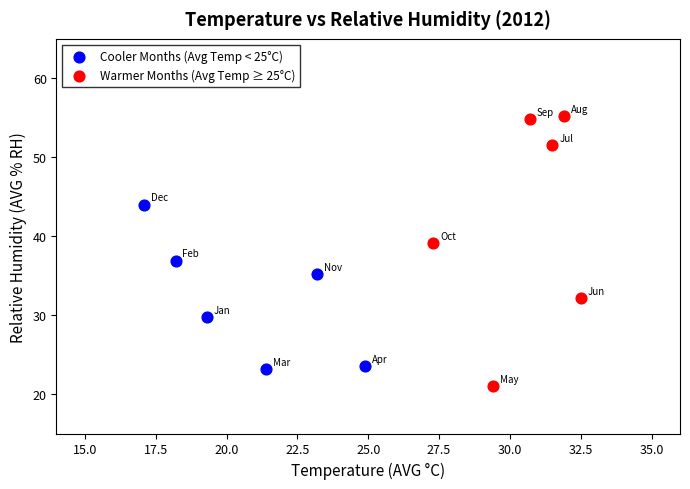

Which series reaches the minimum Y coordinate?

Warmer Months (Avg Temp ≥ 25°C)